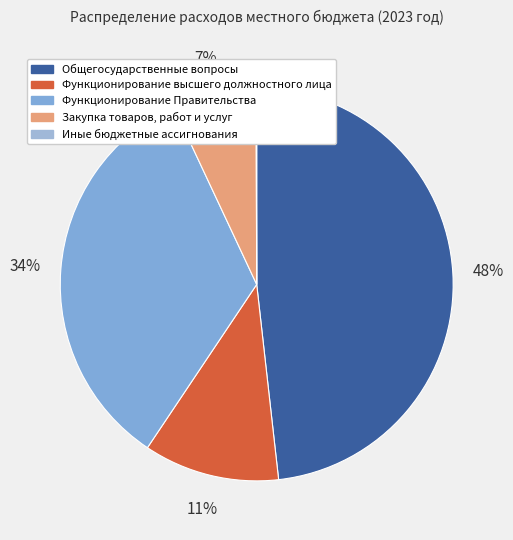

How much of the chart is everything except Функционирование высшего должностного лица?

88.8%